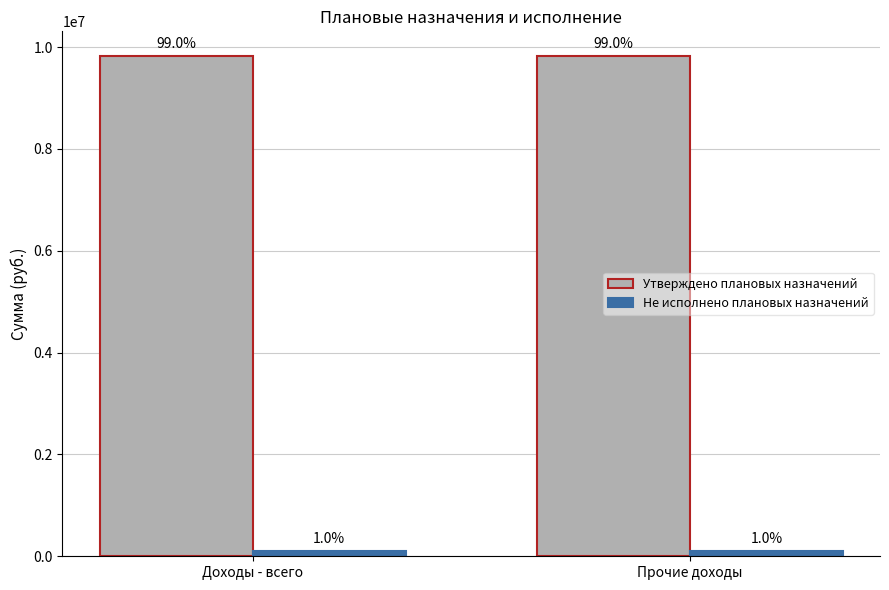

Are the bars horizontal?

No